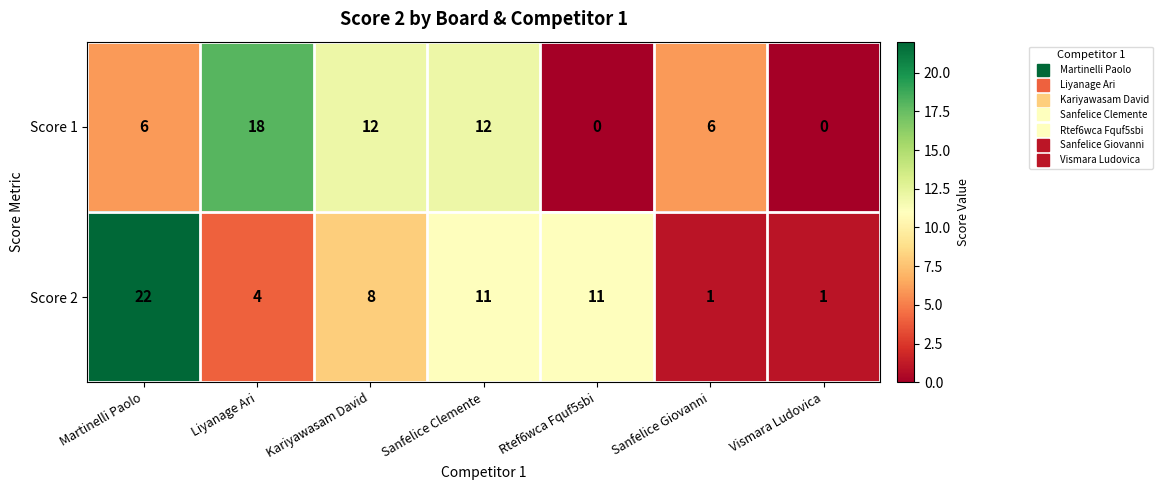

How many categories are shown in the chart?

7